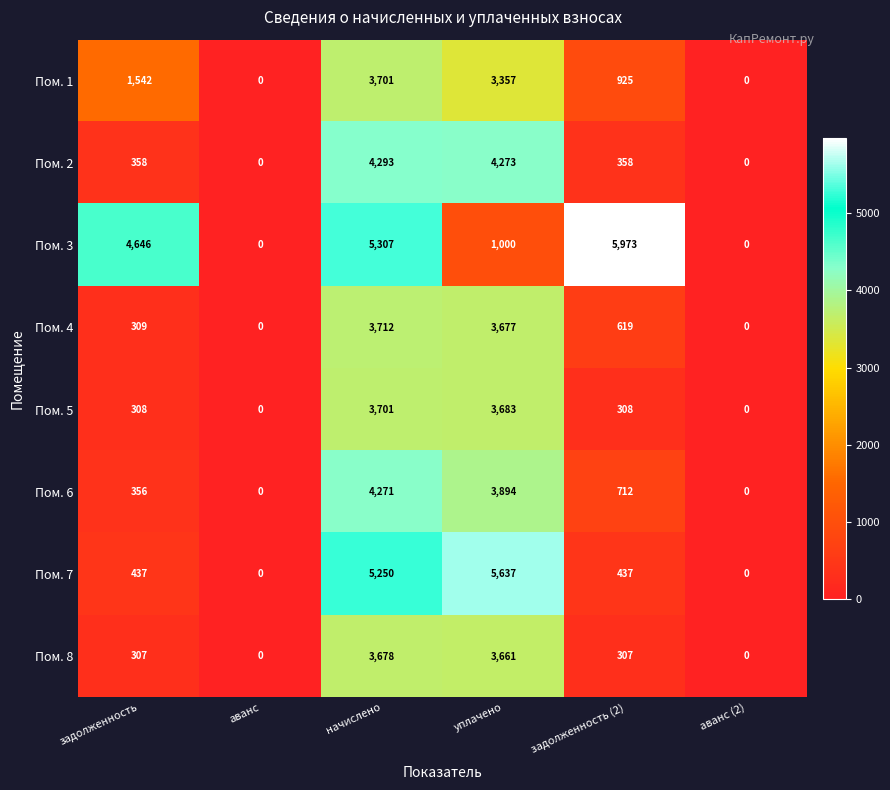

Where is Пом. 1 nearest to the value 1850?

задолженность